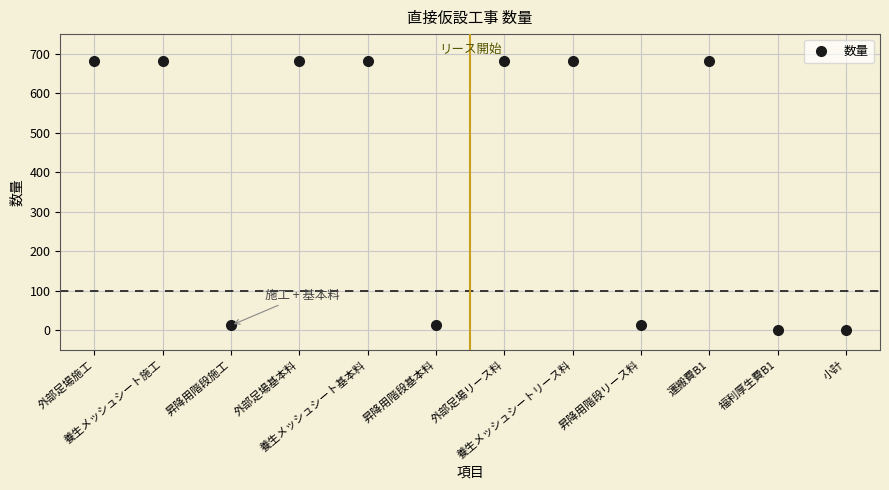

The value at 外部足場施工 is 1085. True or false?

False